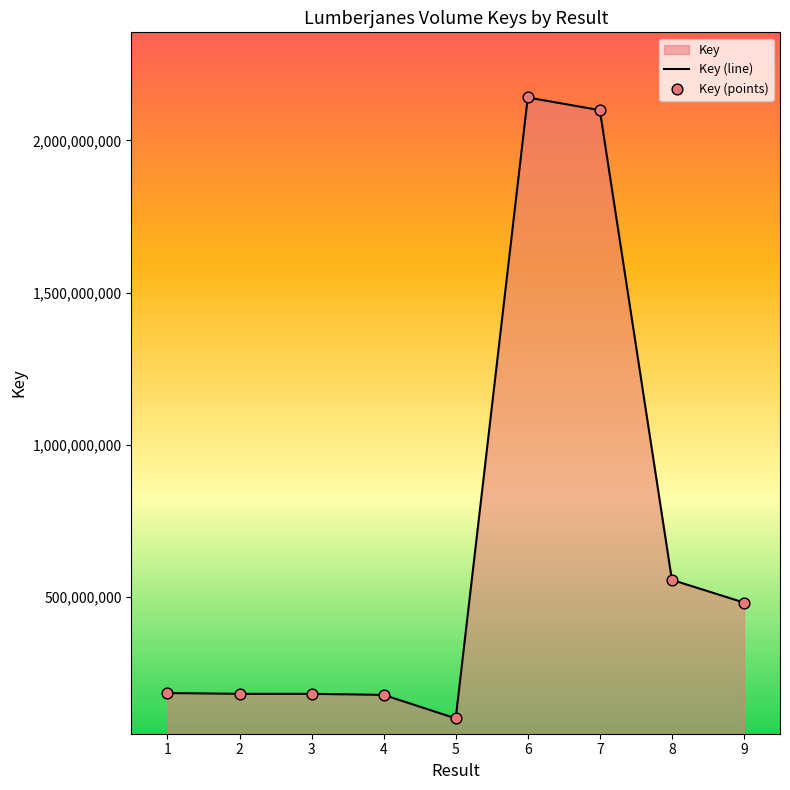

At which category is the sum across all series the highest?

6